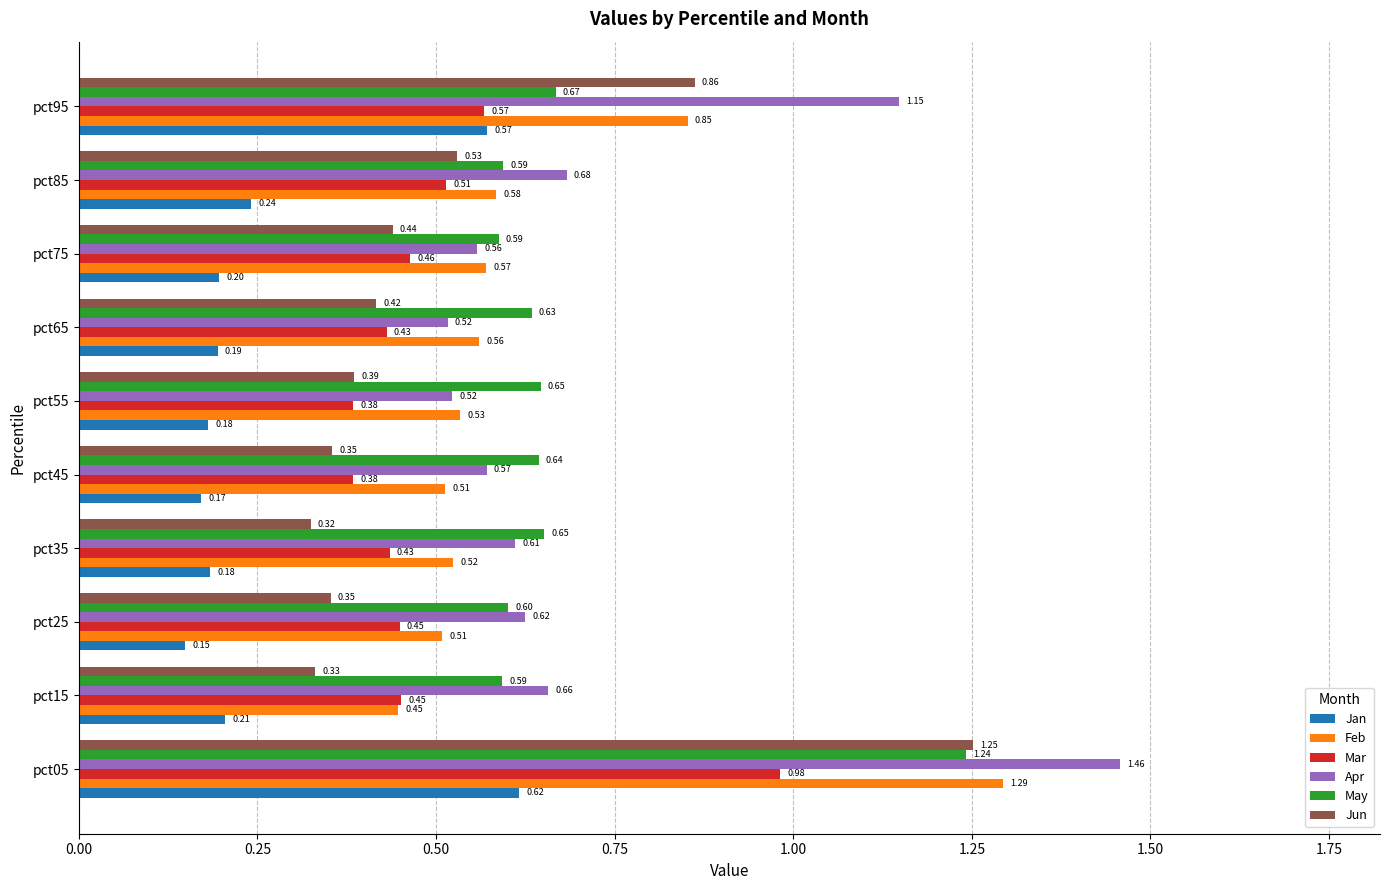

Rank the series at pct25 from highest to lowest value.

Apr, May, Feb, Mar, Jun, Jan